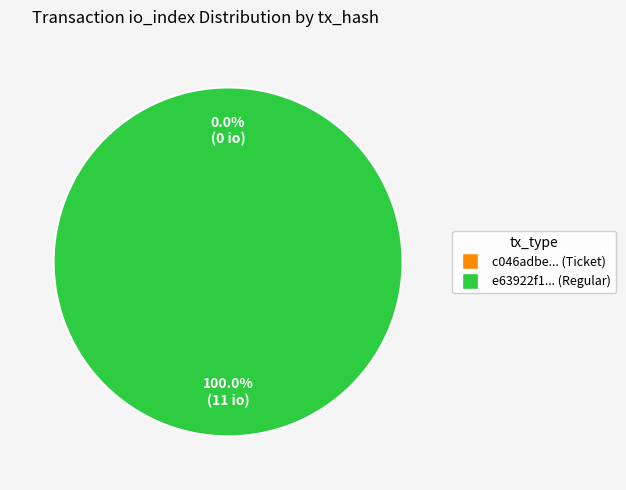

Rank the categories by value from lowest to highest.

tx_hash_0 (io_index=0), tx_hash_1 (io_index=11)